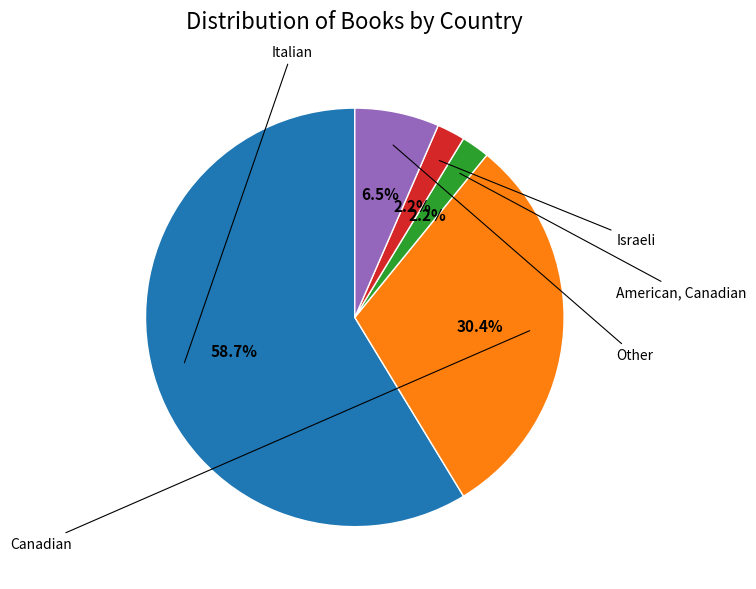

Is there any slice that represents more than half of the pie?

Yes